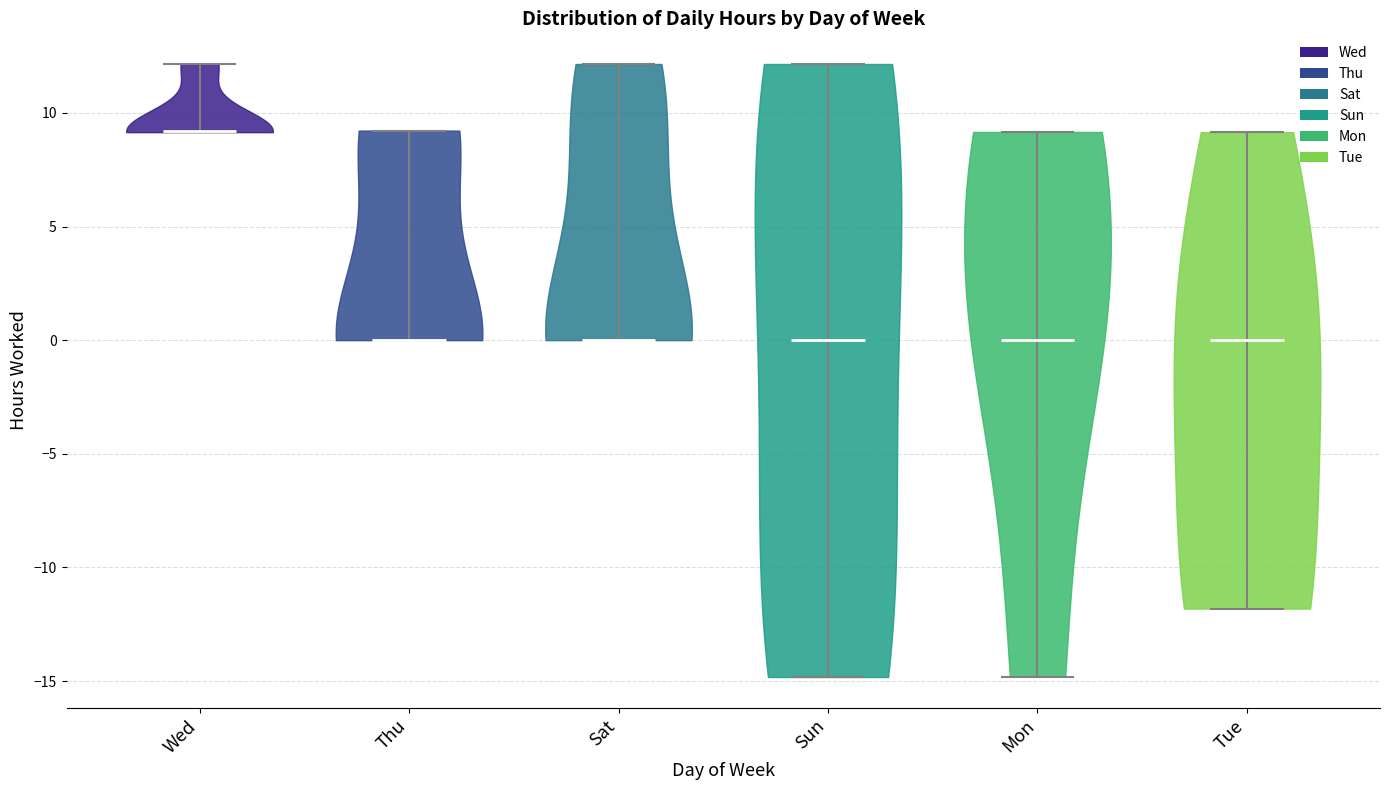

Reading left to right, read every violin against the y-axis: where its median line is, and the lowest and highest points it reaches. The values are not printed on the chart, so give them approximately, as read against the axis.

Wed: median line 9, lowest point 9, highest point 12
Thu: median line 0, lowest point 0, highest point 9
Sat: median line 0, lowest point 0, highest point 12
Sun: median line 0, lowest point -15, highest point 12
Mon: median line 0, lowest point -15, highest point 9
Tue: median line 0, lowest point -12, highest point 9